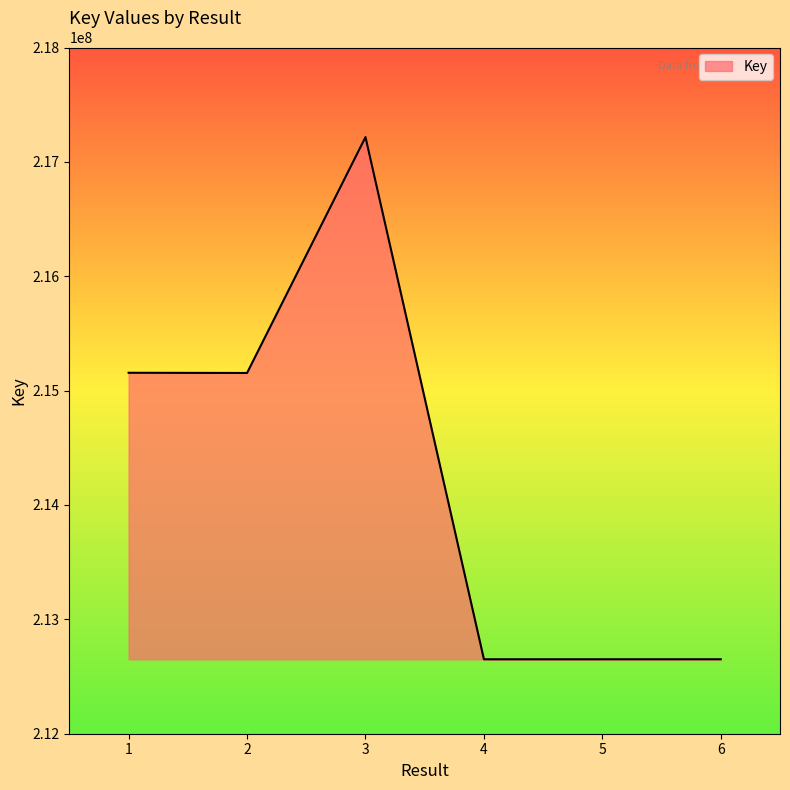

At which category does the data reach its first local peak?

3